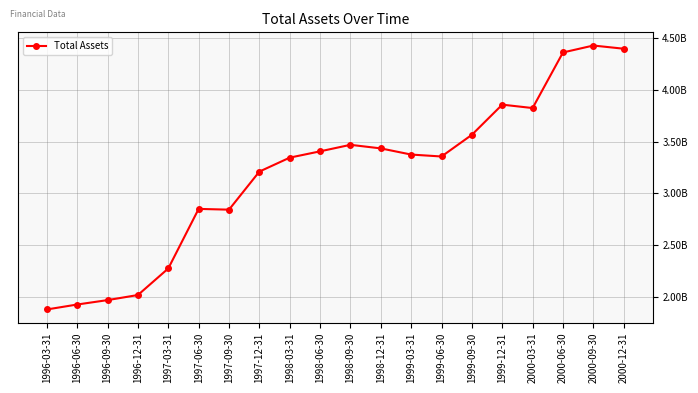

How many interior local peaks (higher than both neighbors) does the data have?

4